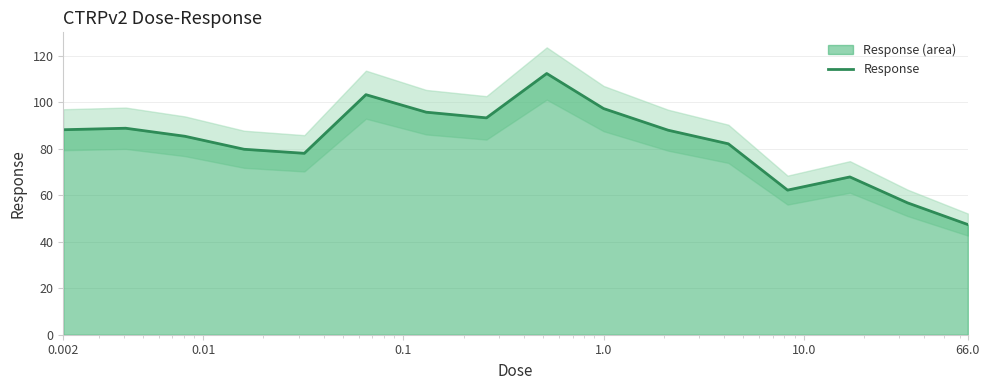

What is the label of the 1st point from the left?

0.002